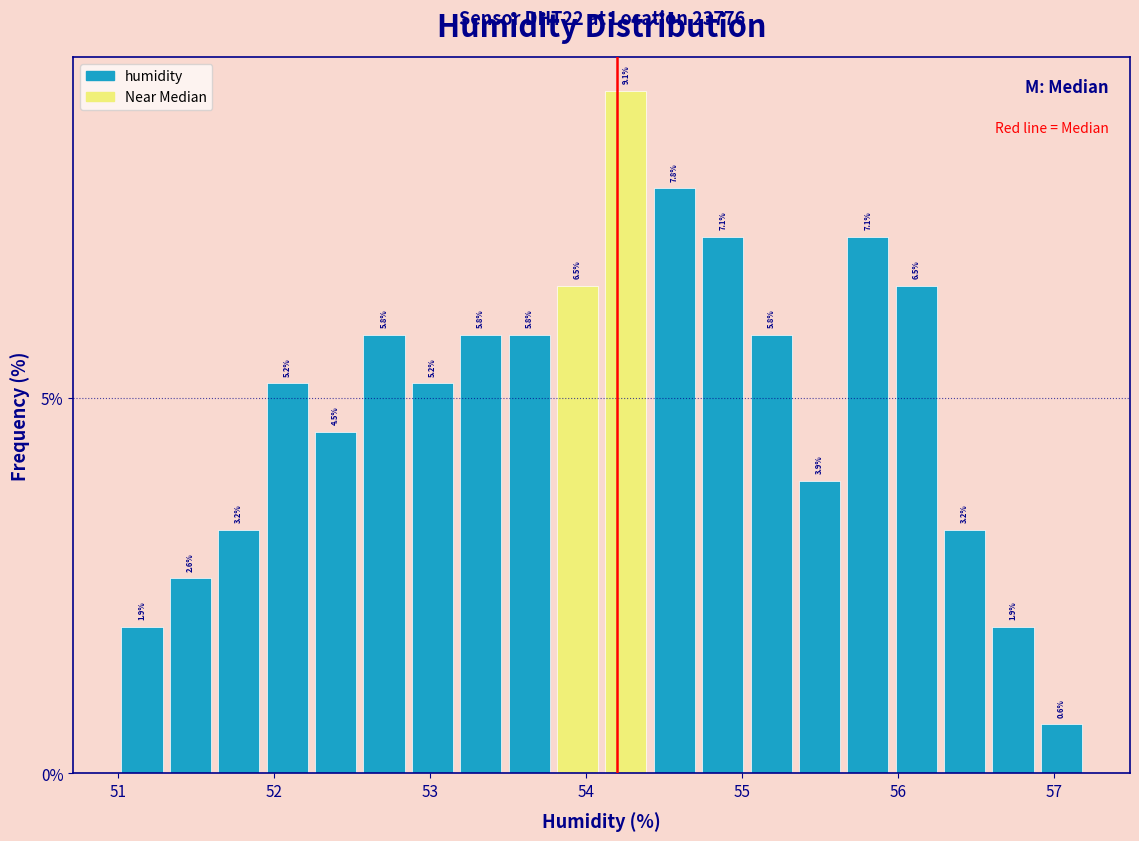

Read against the x-axis, roughly where is the centre of the tallest bar?

54.3